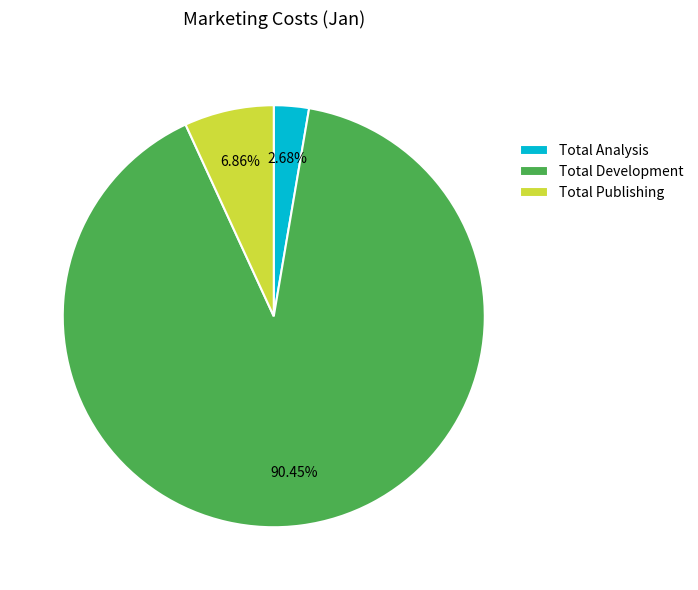

Which has a higher value, Total Analysis or Total Development?

Total Development